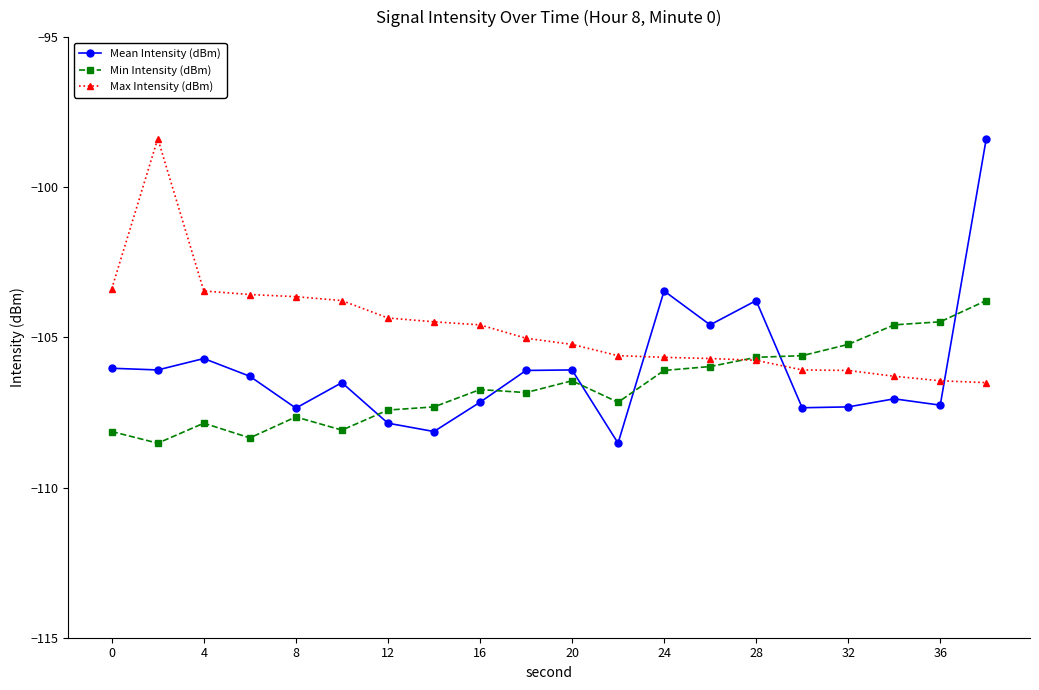

What is the greatest value displayed?

-98.4